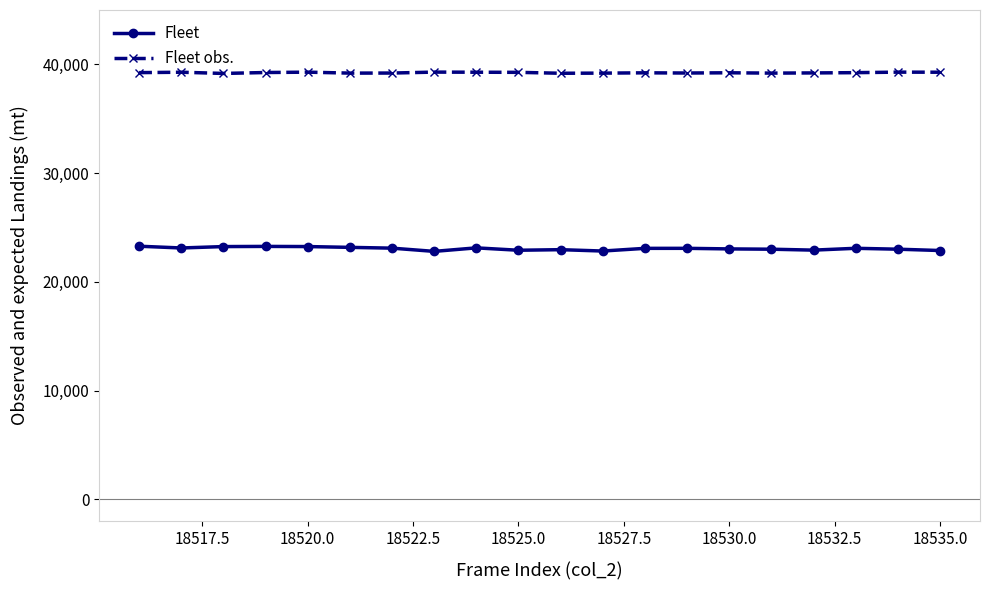

How many lines are shown in the chart?

2